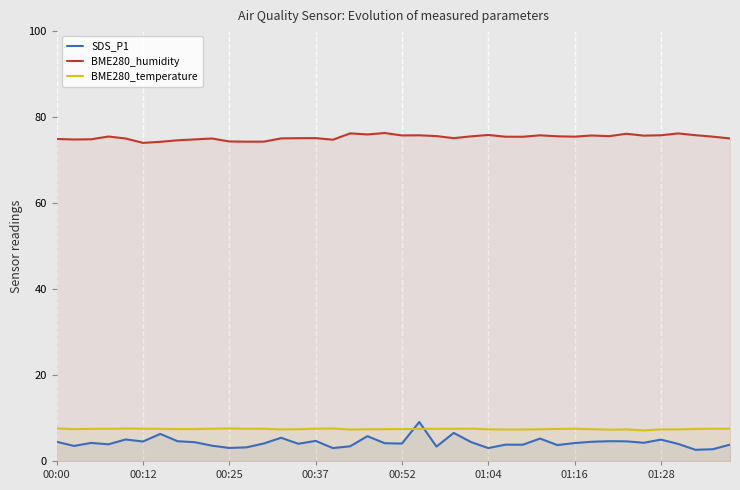

True or false: BME280_humidity and SDS_P1 intersect in this chart.

False